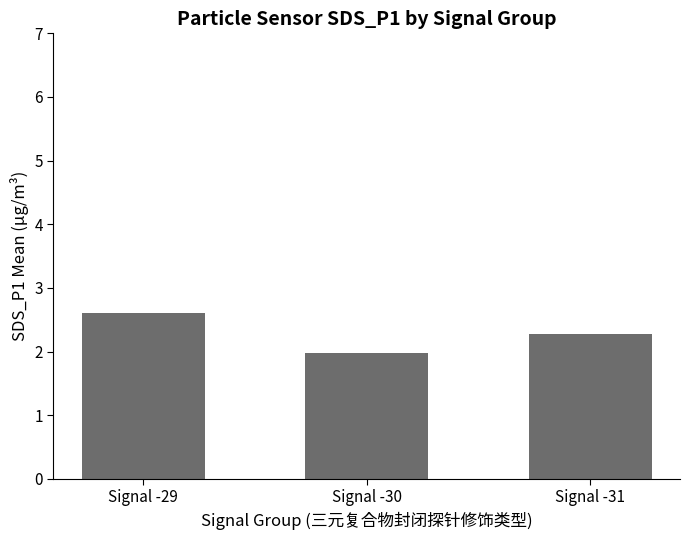

What is the minimum value shown in the chart?

2.0